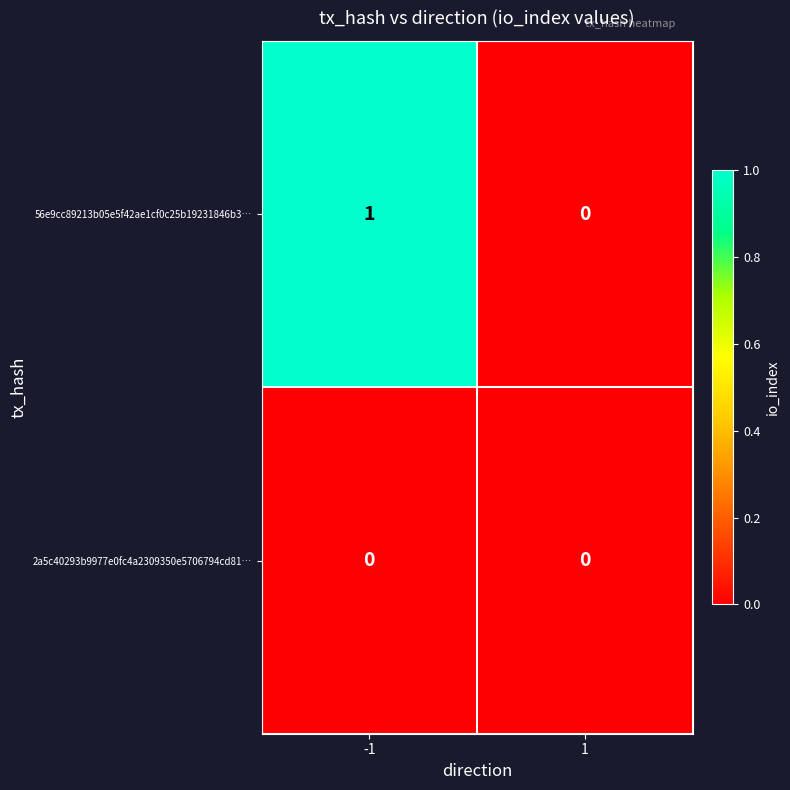

Which series has the largest range (max minus min)?

56e9cc89213b05e5f42ae1cf0c25b19231846b3…